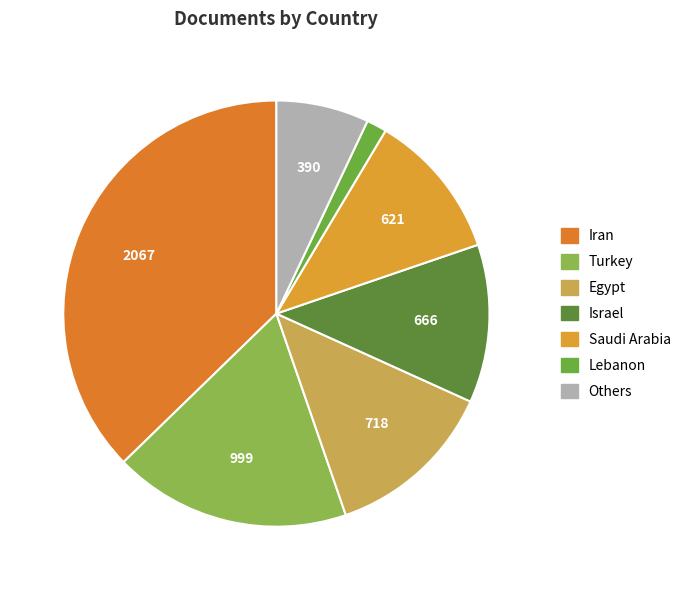

Count the number of slices in the pie.

7